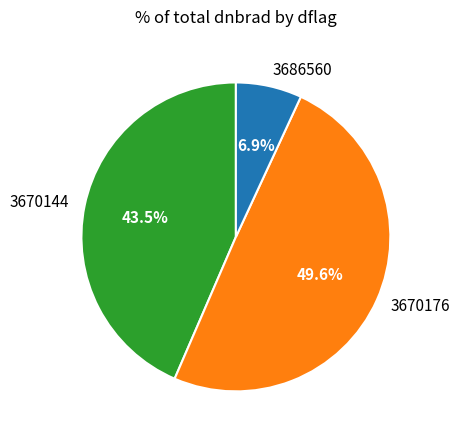

Is there a majority slice in this chart?

No